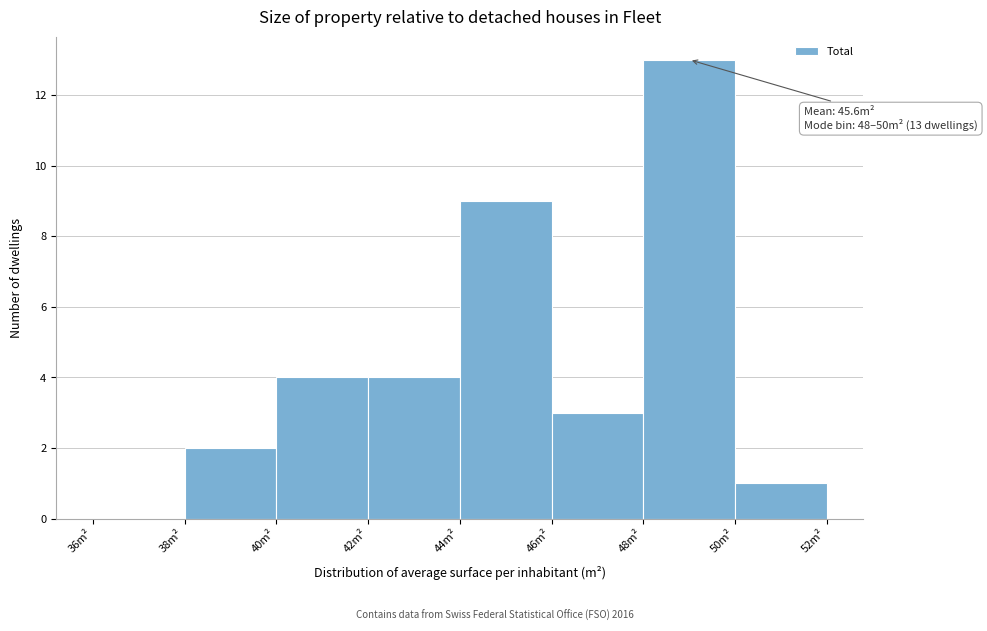

Over which range of the x-axis is the bar tallest?

48 to 50